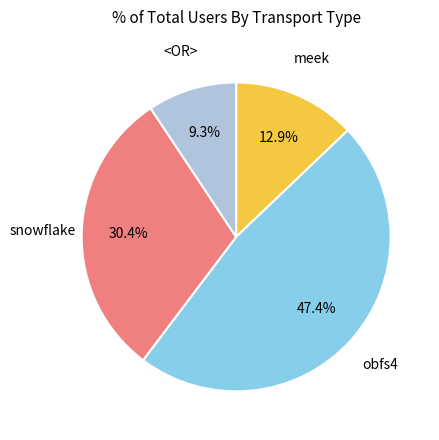

Is there any slice that represents more than half of the pie?

No